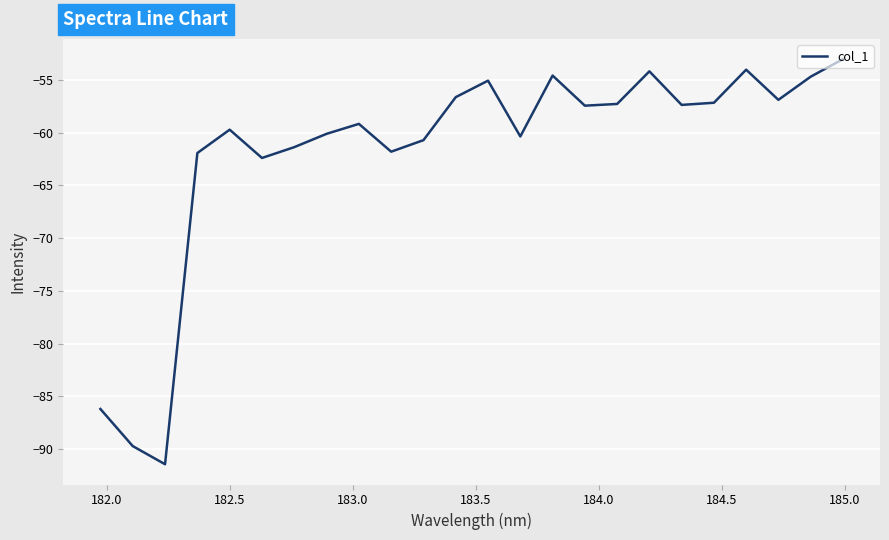

What is the smallest value displayed?

-91.5